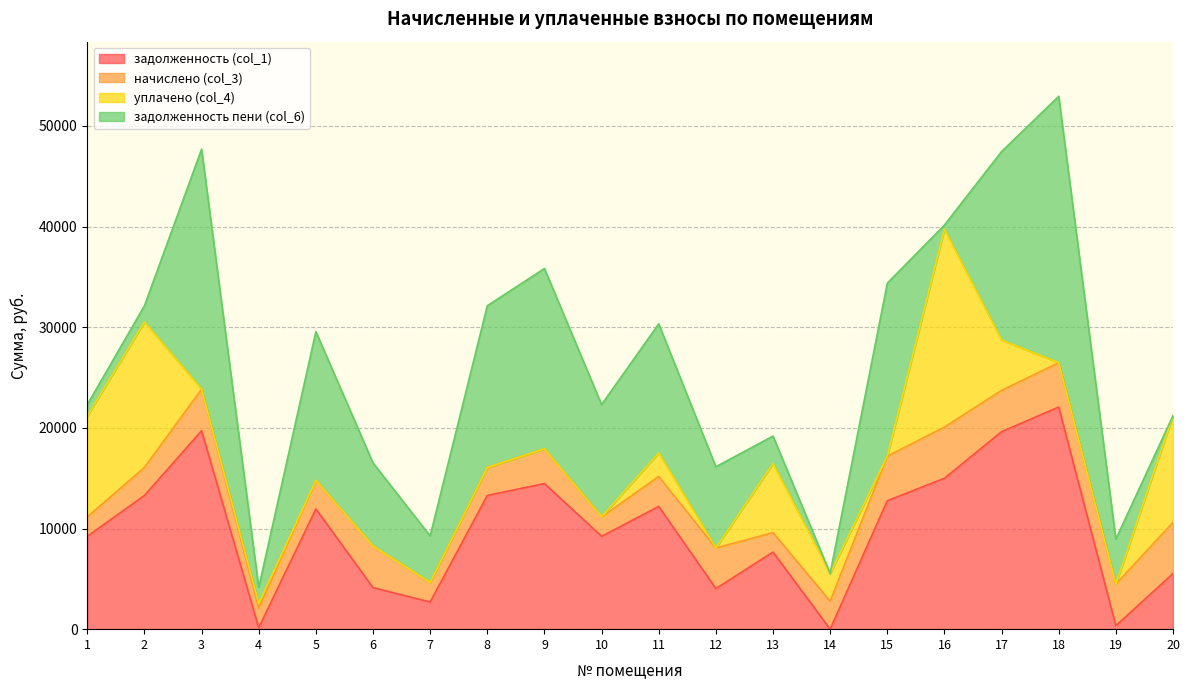

The value of задолженность пени (col_6) at 19 is 2286.3. True or false?

False